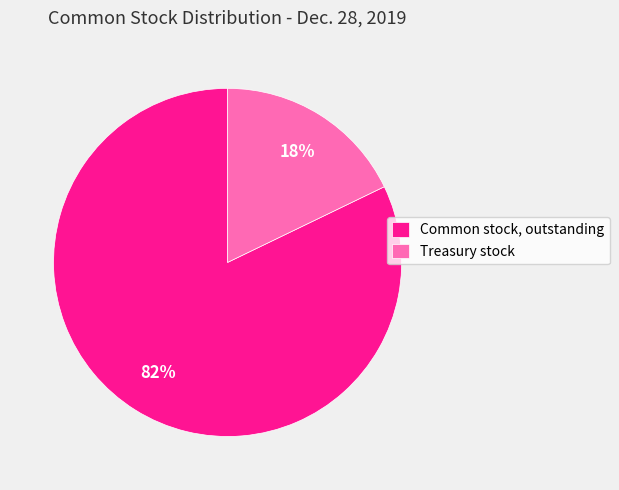

How many segments does this pie chart have?

2